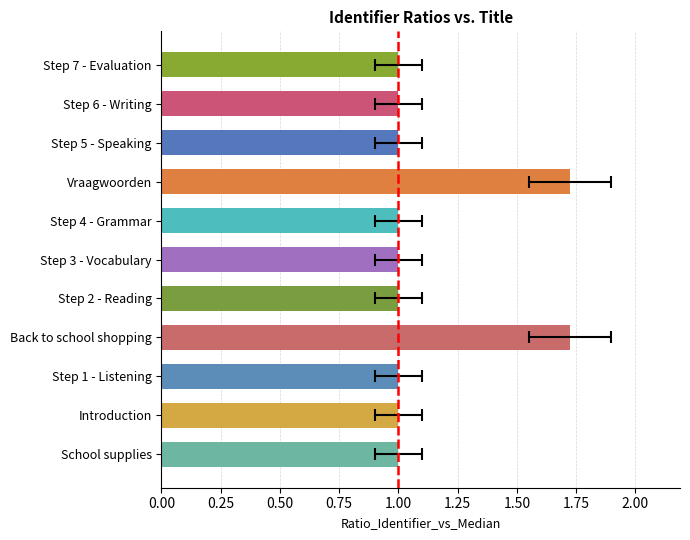

Is it true that the value at Step 3 - Vocabulary is 1.5?

False